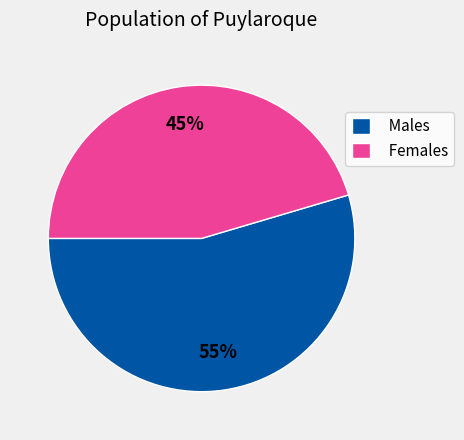

True or false: Males accounts for 48% of the total.

False